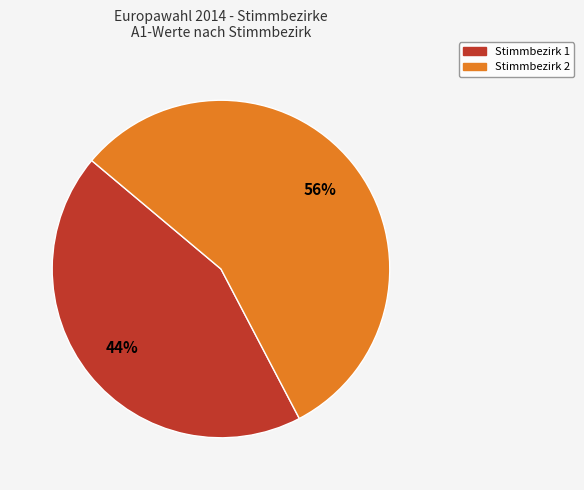

To the nearest percent, what is the average slice percentage?

50%